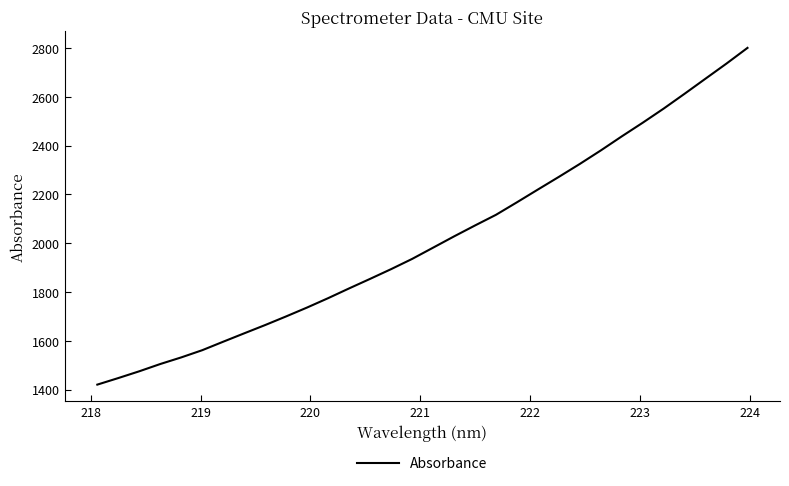

What is the minimum value shown in the chart?

1420.7